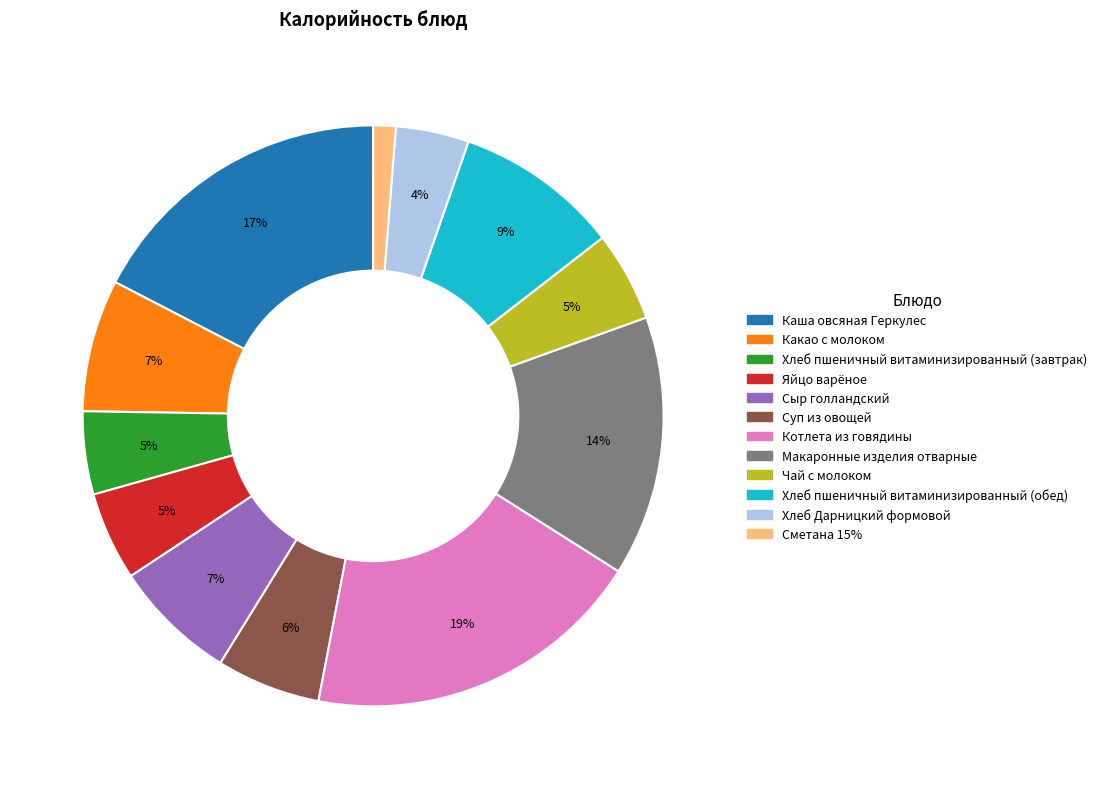

To the nearest percent, what is the difference between the Хлеб пшеничный витаминизированный (обед) and Сметана 15% slice percentages?

8%